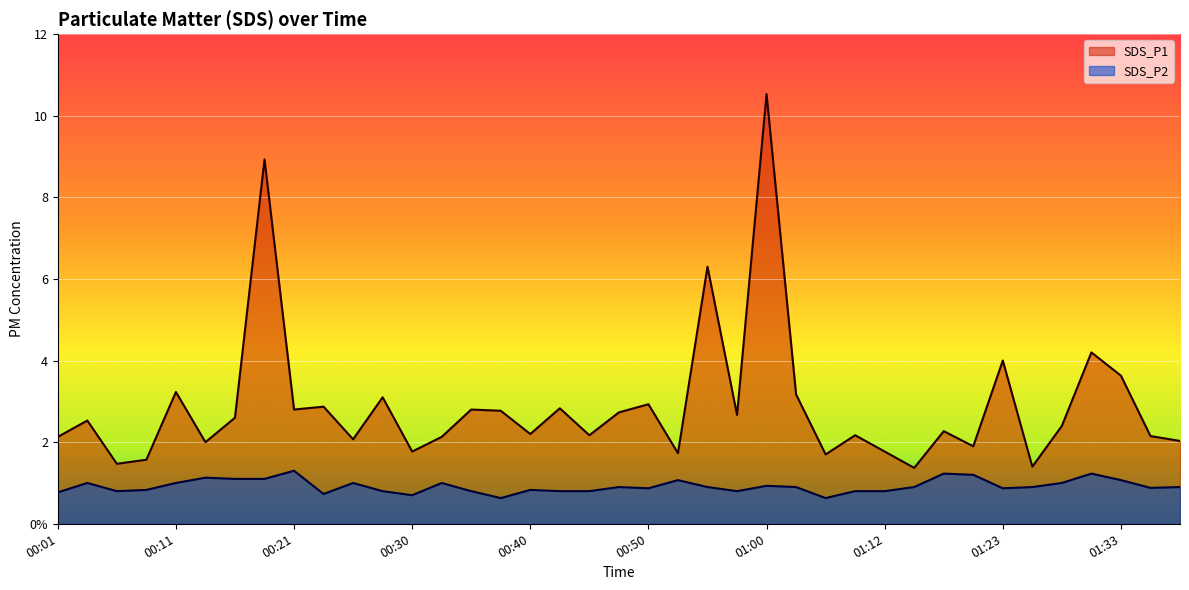

Between 01:12 and 01:38, which series saw the biggest shift?

SDS_P1